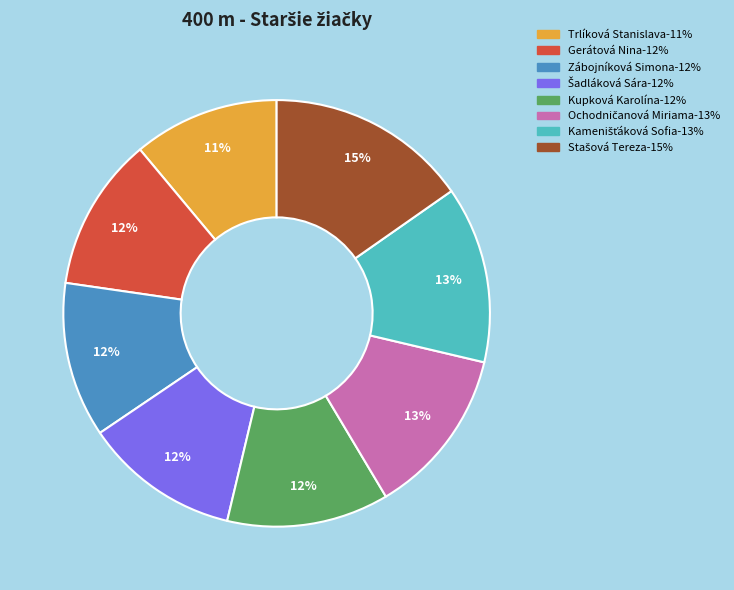

Between Gerátová Nina and Trlíková Stanislava, which is larger?

Gerátová Nina